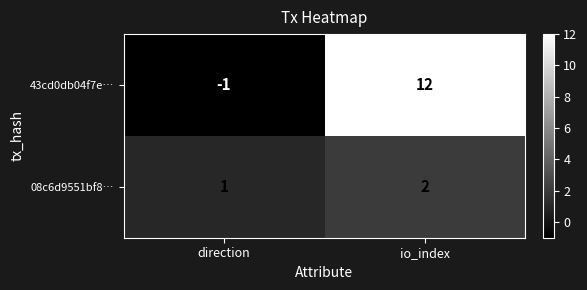

Reading left to right, transcribe all the data shown in this chart.

43cd0db04f7e…: direction=-1	io_index=12
08c6d9551bf8…: direction=1	io_index=2